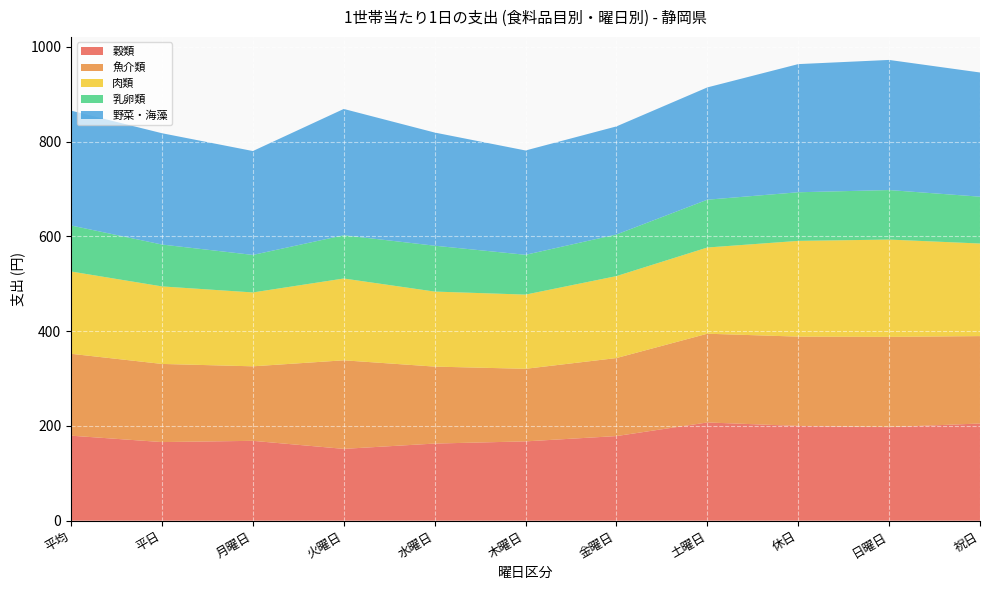

Reading left to right, list all the values displayed in this chart.

穀類: 179.4	165.9	168.6	151.6	162.8	167.4	178.6	207.3	200.0	197.5	205.1
魚介類: 172.8	164.9	157.2	186.9	162.4	153.1	164.6	187.2	188.4	190.4	184.4
肉類: 173.6	163.6	155.9	172.6	158.3	156.6	172.9	181.9	202.0	205.3	195.4
乳卵類: 97.1	88.3	79.2	91.2	96.8	84.0	87.8	100.9	102.6	104.5	98.8
野菜・海藻: 242.3	234.9	219.2	266.5	238.8	220.1	228.1	236.9	270.4	274.6	262.1